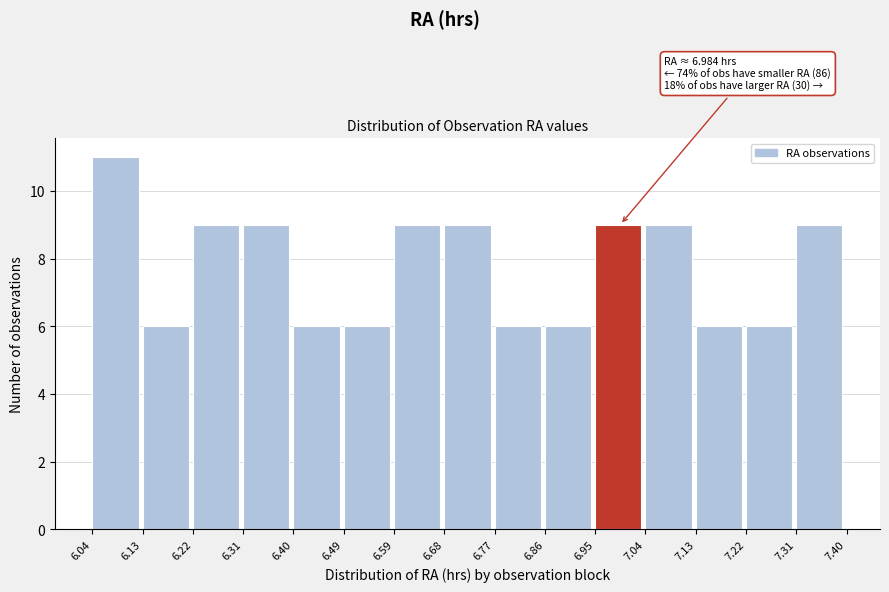

Over which range of the x-axis is the bar tallest?

6.04 to 6.13